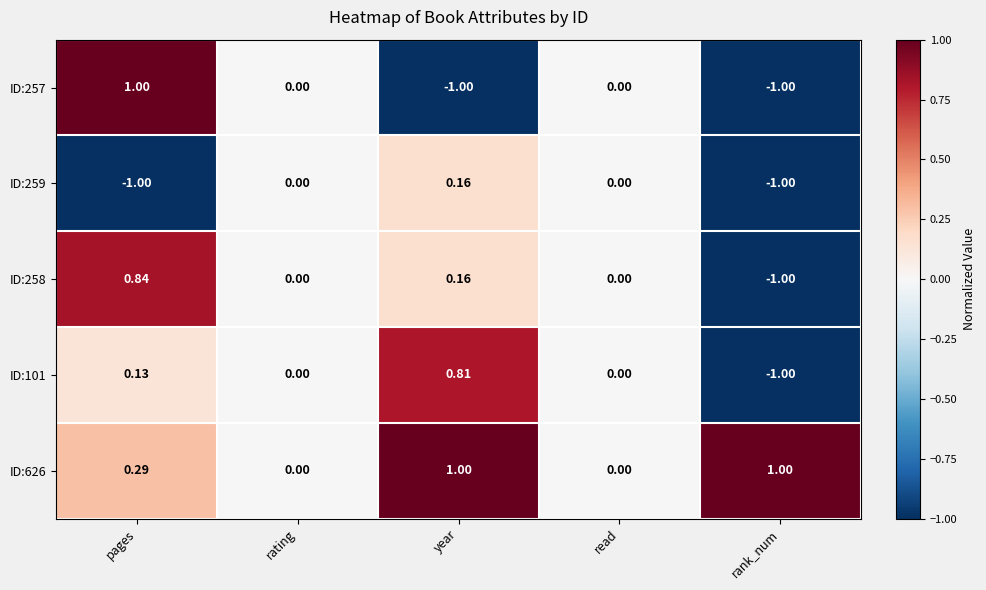

Is the value of ID:101 at rank_num greater than the value of ID:258 at year?

No